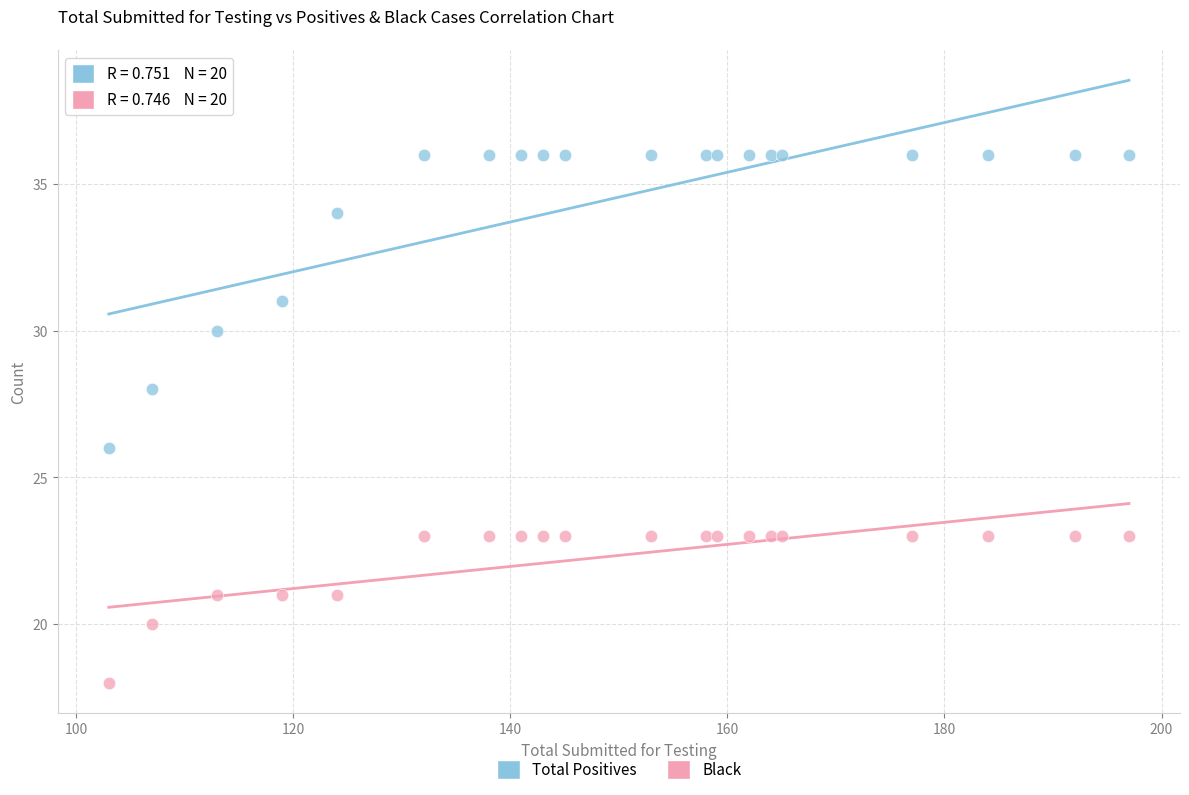

Which series reaches the minimum Y coordinate?

Black